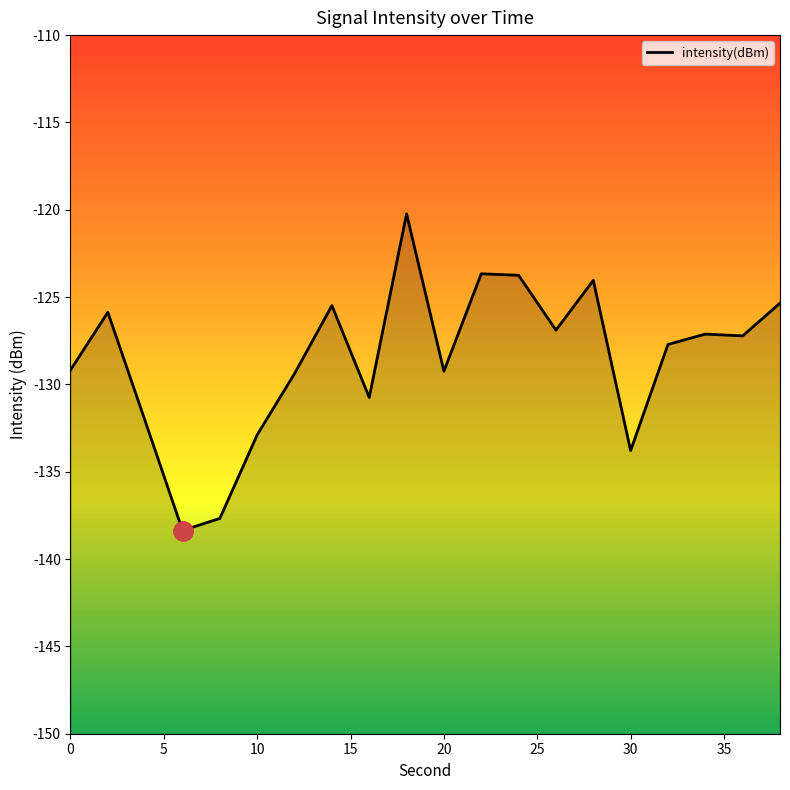

Count the number of categories in the chart.

20